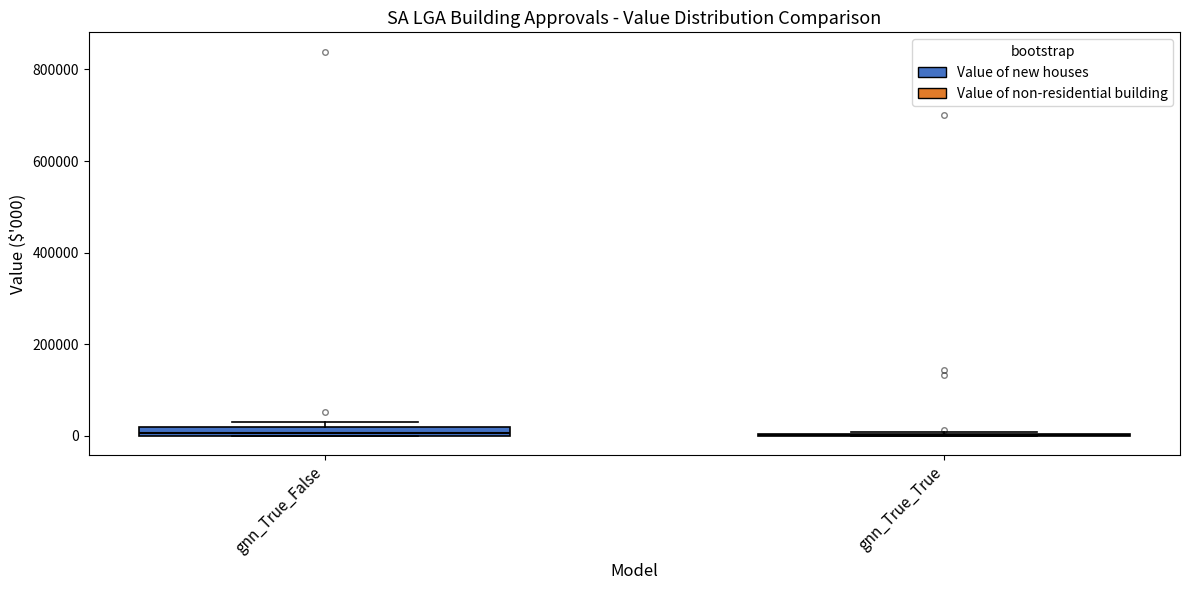

Where is the upper edge of the box for gnn_True_False on the y-axis? The values are not printed on the chart, so give them approximately, as read against the axis.

20000